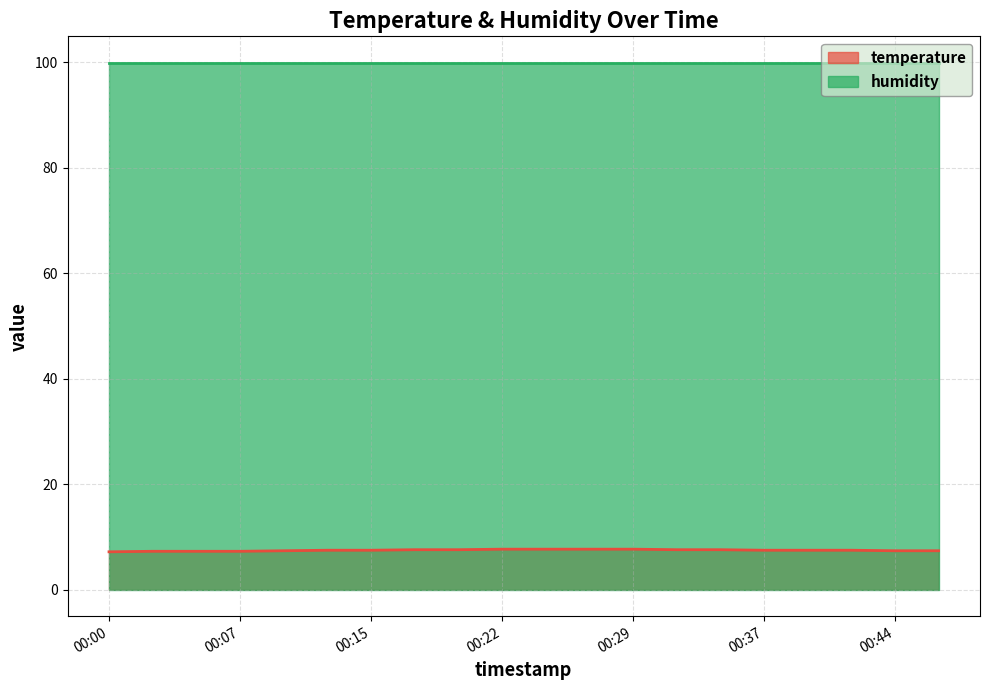

What is the value of the 11th point from the left?

7.7